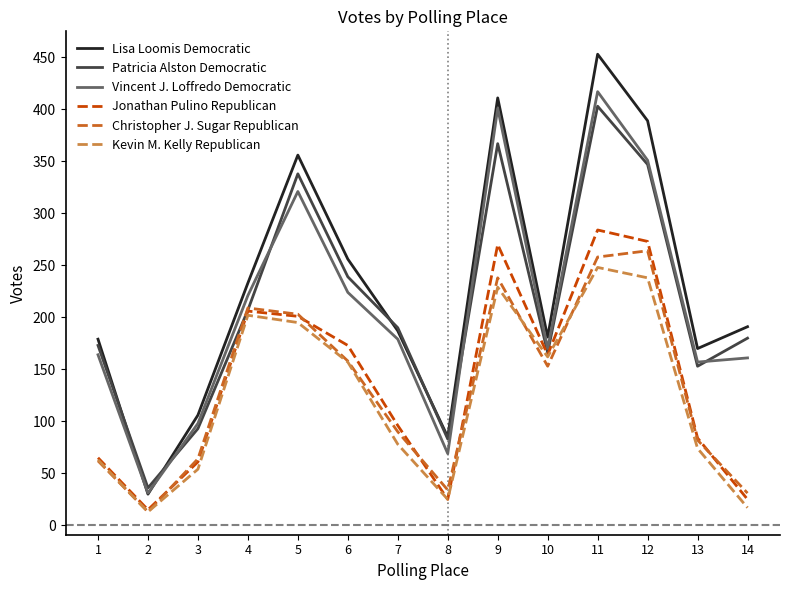

Is it true that Kevin M. Kelly Republican equals 229 at 9?

True